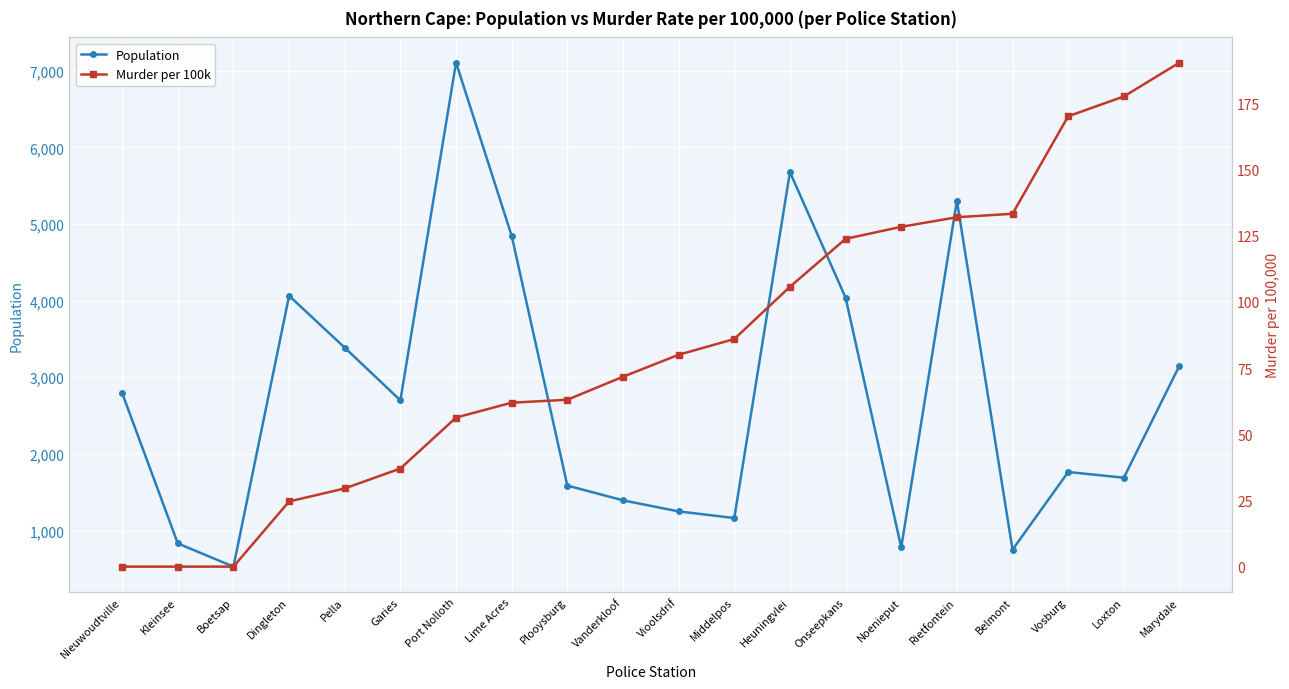

Is the value of Population at Pella greater than the value of Murder per 100k at Plooysburg?

Yes